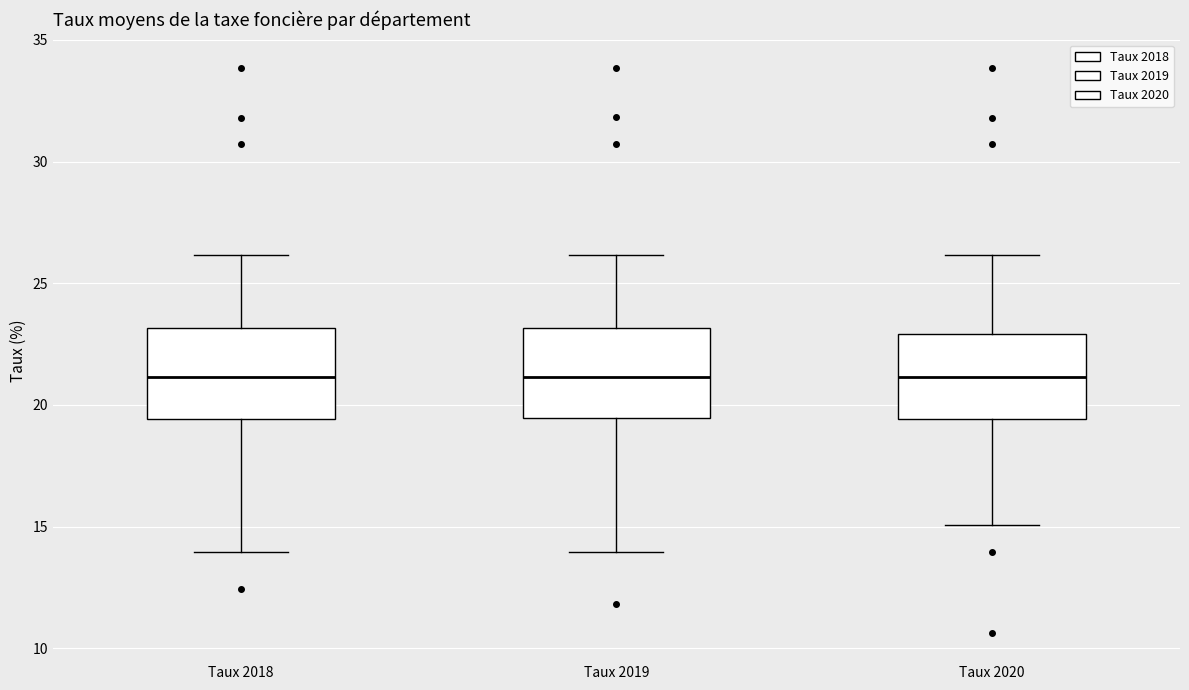

Reading left to right, transcribe this box plot: for each box, give where its median line is, the range the box spans, and where its two whiskers end, as read against the y-axis. The values are not printed on the chart, so give them approximately, as read against the axis.

Taux 2018: median 21.0, box 19.5 to 23.0, whiskers 14.0 to 26.0
Taux 2019: median 21.0, box 19.5 to 23.0, whiskers 14.0 to 26.0
Taux 2020: median 21.0, box 19.5 to 23.0, whiskers 15.0 to 26.0